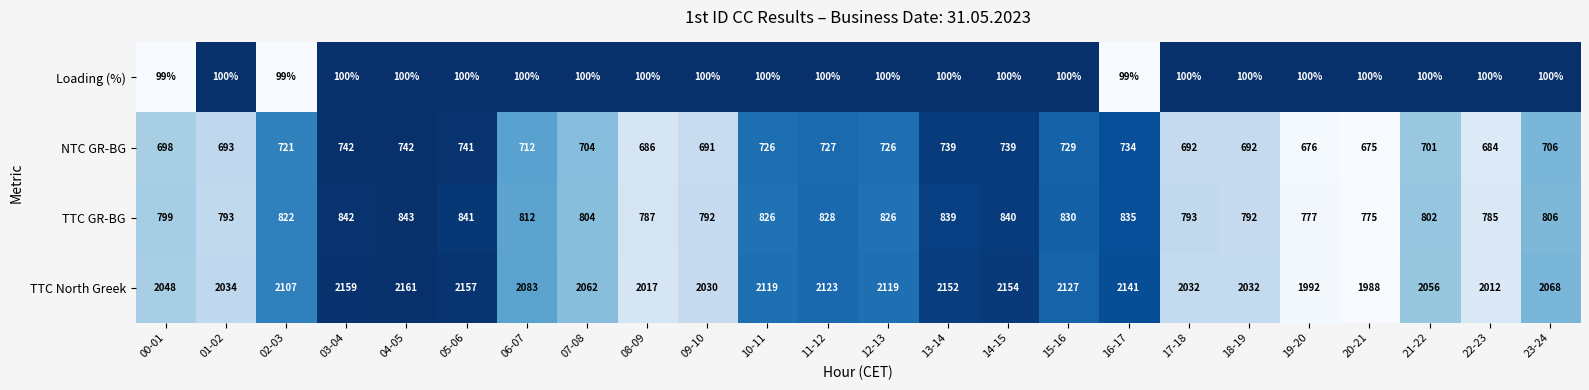

Which series has the widest spread of values?

TTC North Greek